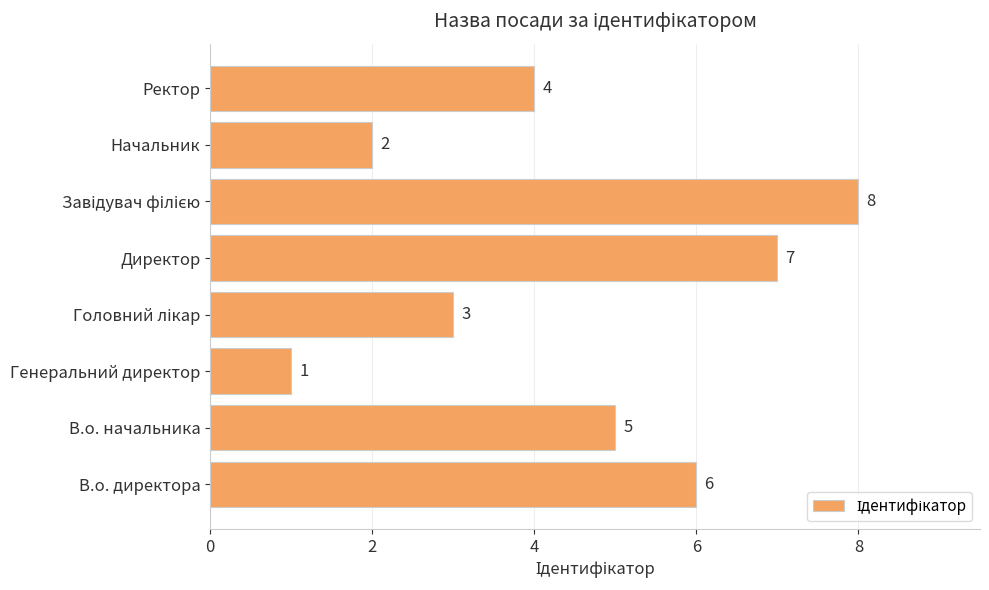

What is the change in value from Генеральний директор to Директор?

+6